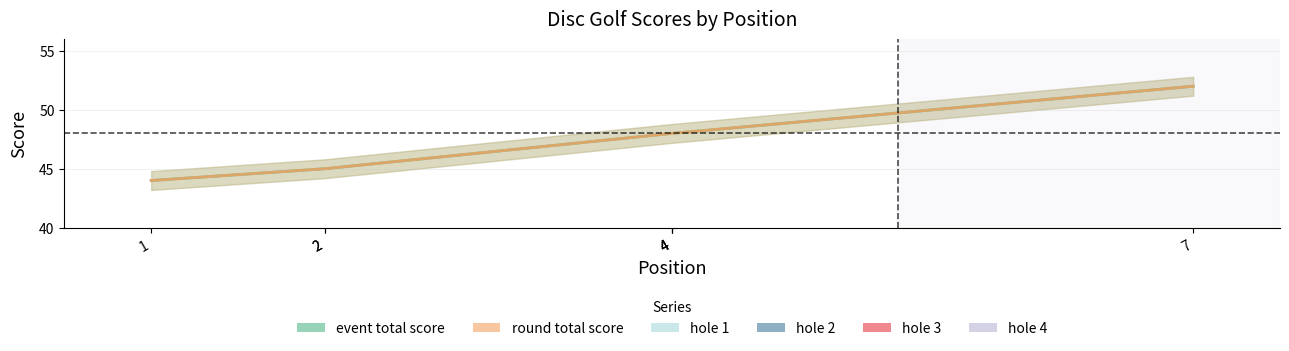

Which series changed the most between 1 and 2?

event_total_score